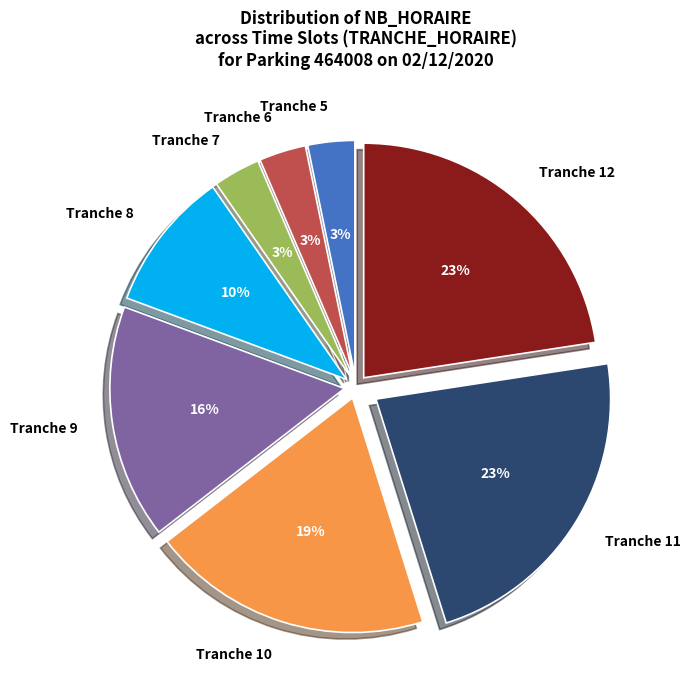

Which has a higher value, Tranche 6 or Tranche 8?

Tranche 8